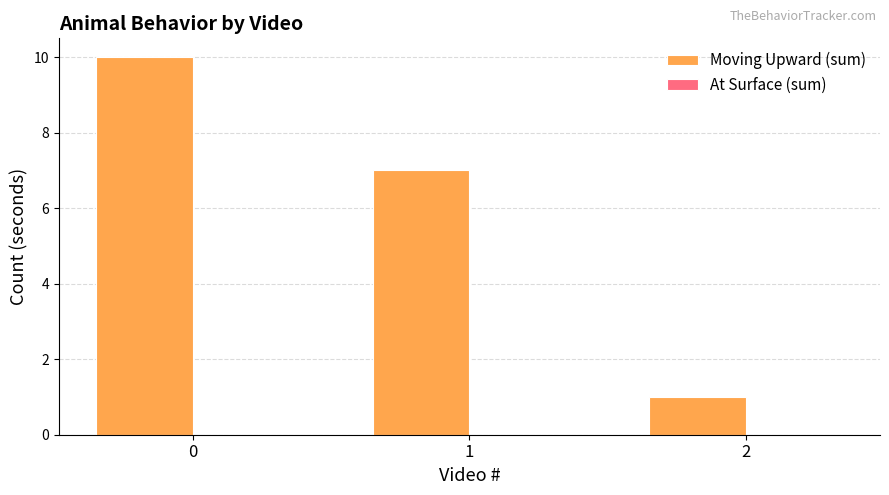

Are the bars grouped side by side (vs. stacked)?

No